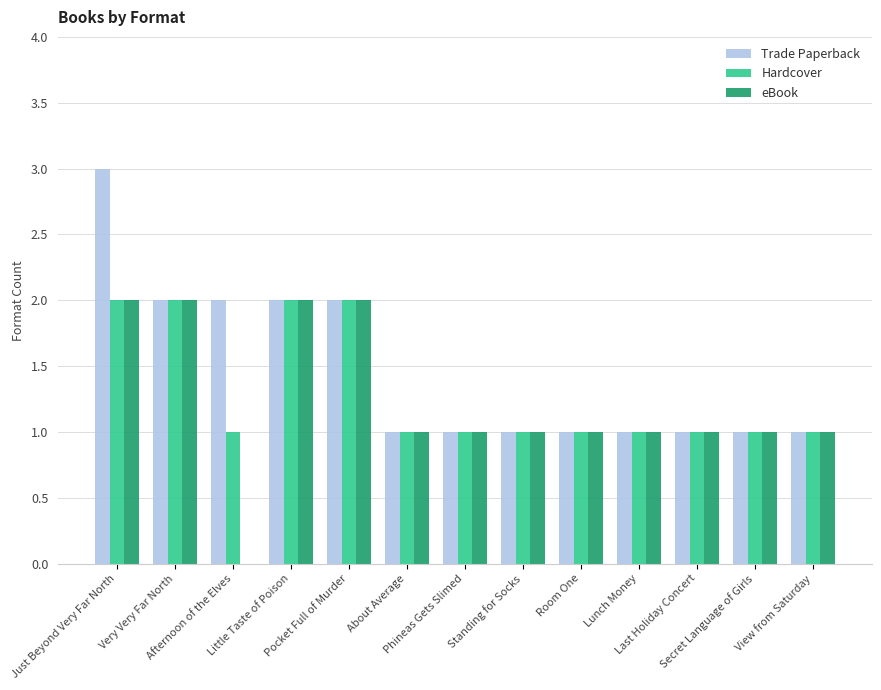

How many distinct data groups are displayed?

3